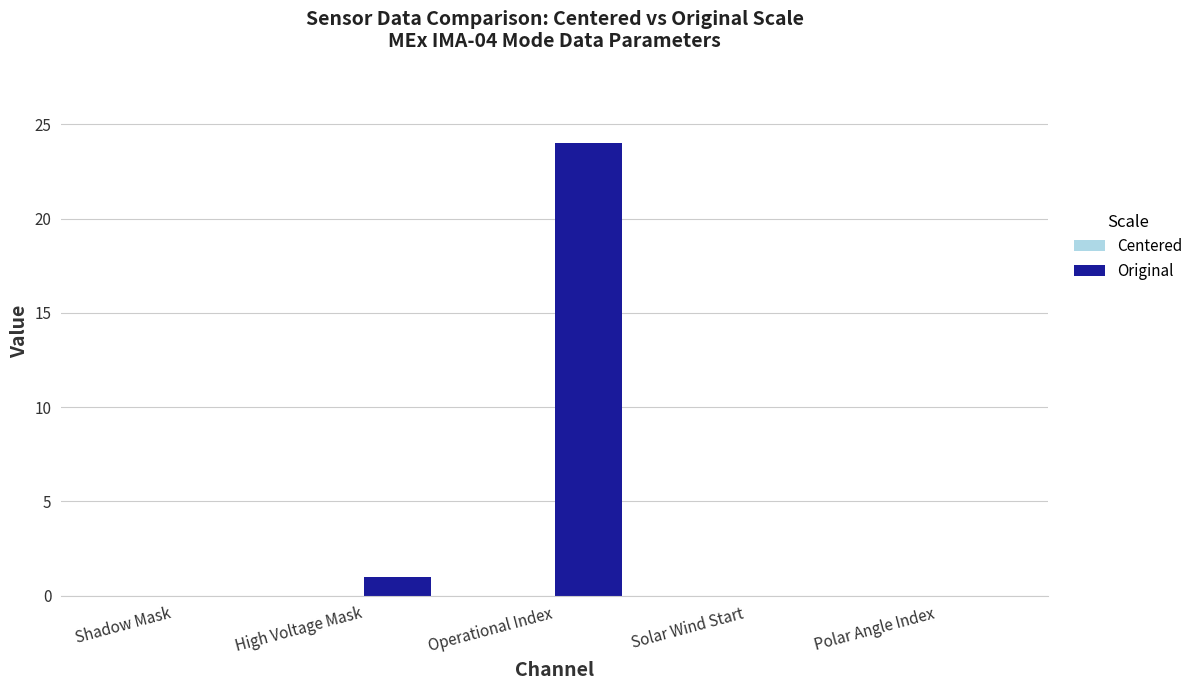

Reading right to left, transcribe all the data shown in this chart.

Polar Angle Index=0	Solar Wind Start=0	Operational Index=24	High Voltage Mask=1	Shadow Mask=0